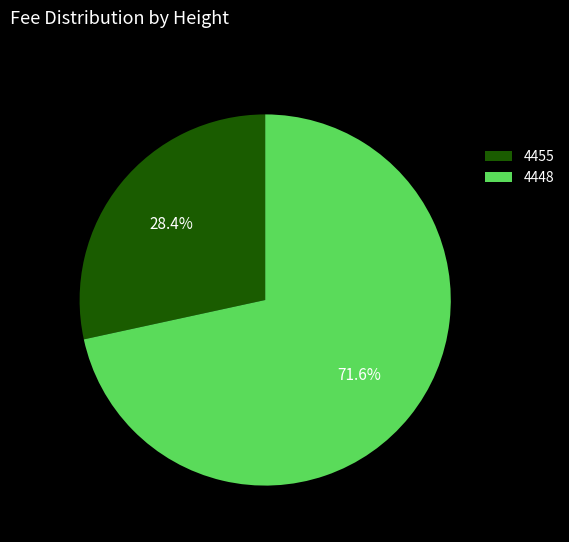

What is the total percentage of 4455 and 4448?

100.0%